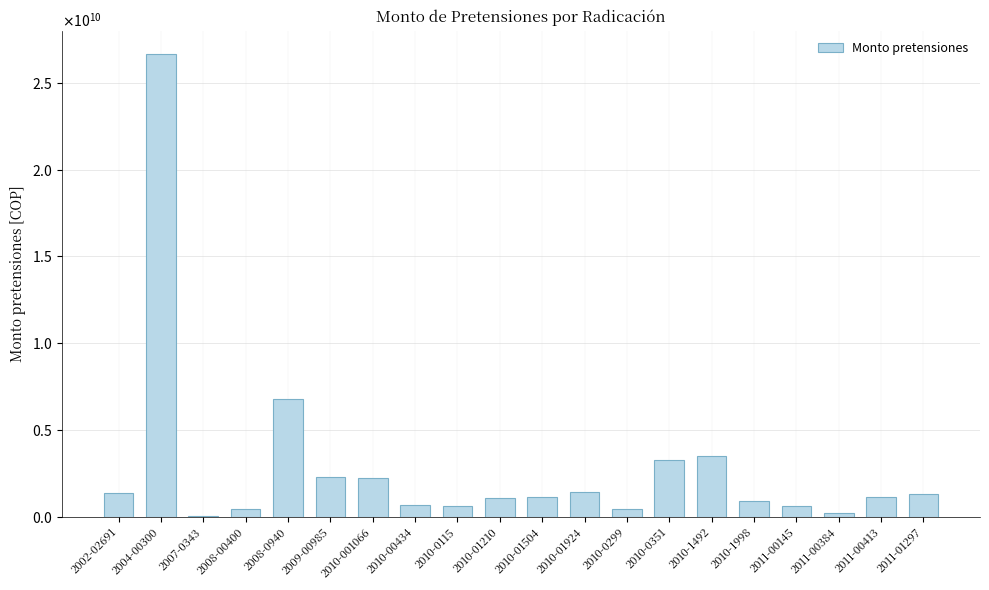

What is the label of the 7th bar from the left?

2010-001066